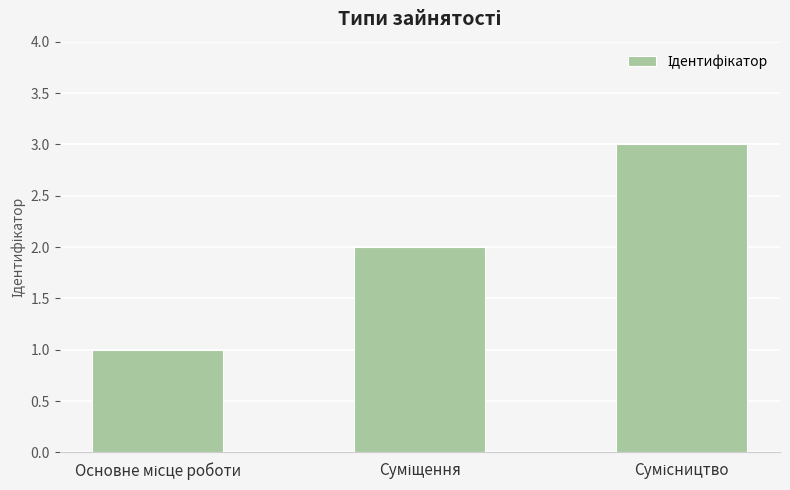

What is the maximum value shown in the chart?

3